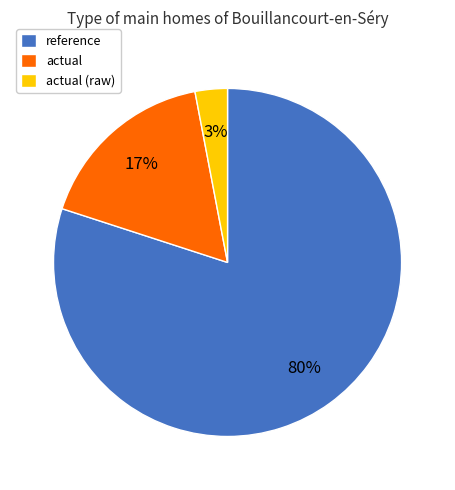

How many slices are in this pie chart?

3